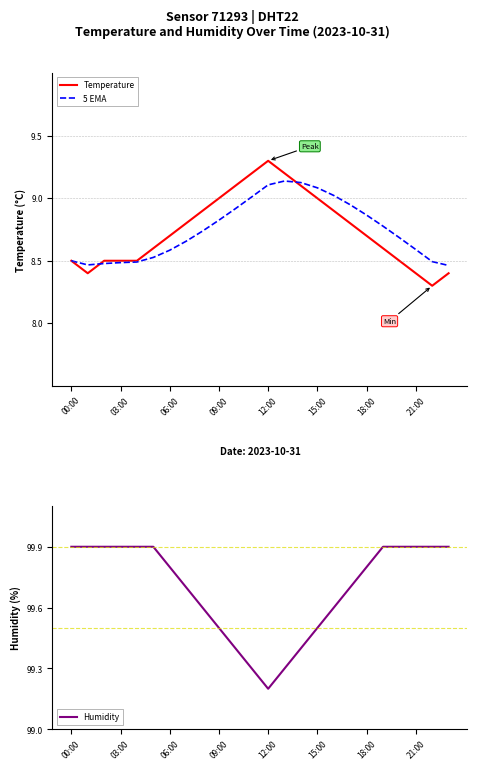

Which series ends up on top after the final intersection of 5 EMA and Temperature?

5 EMA